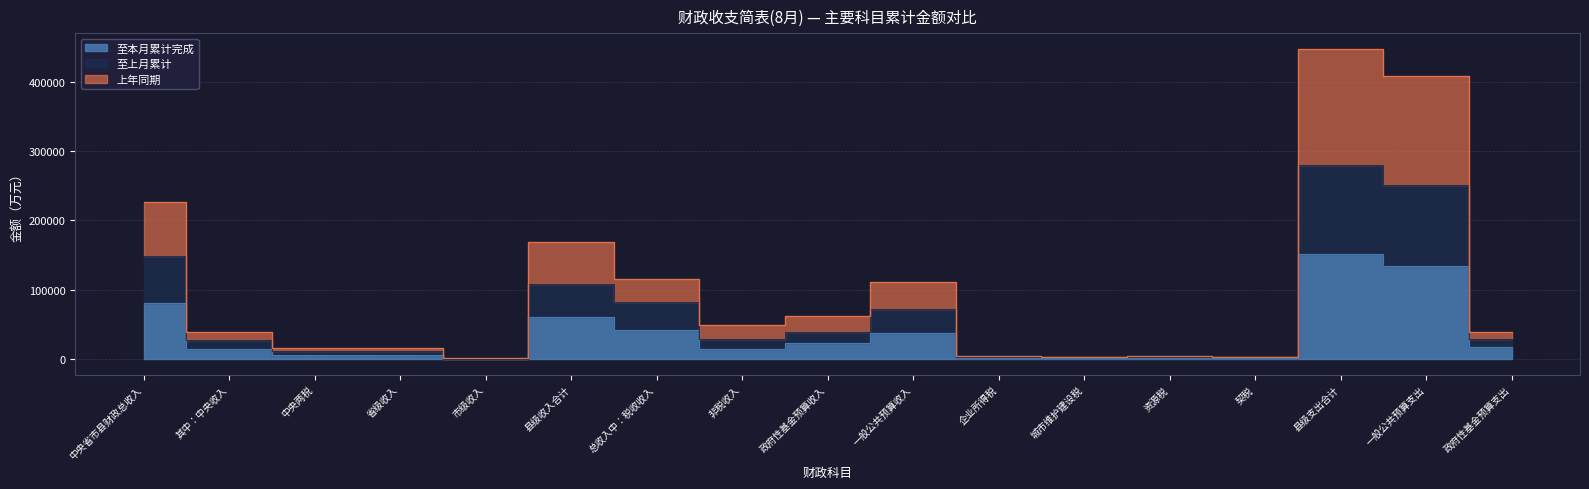

What is the difference between the 至上月累计 values at 资源税 and 一般公共预算收入?

69271